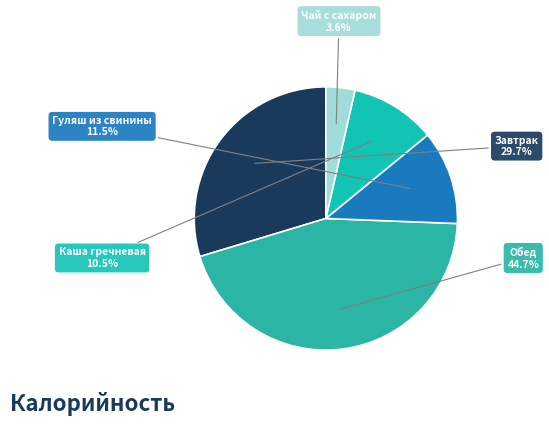

What is the largest slice in the pie chart?

Обед